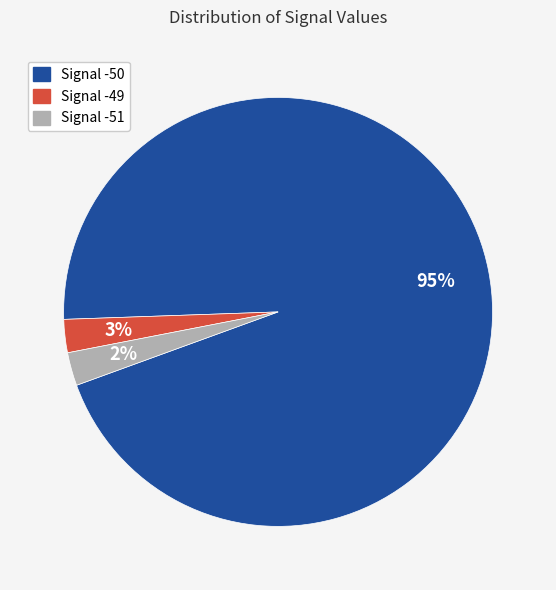

How many slices are in this pie chart?

3